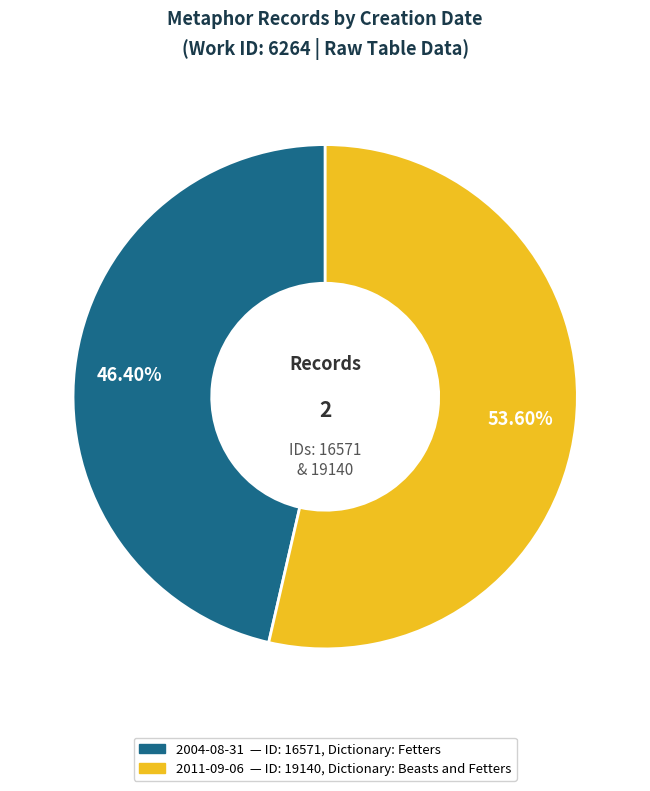

Does any single category account for the majority?

Yes